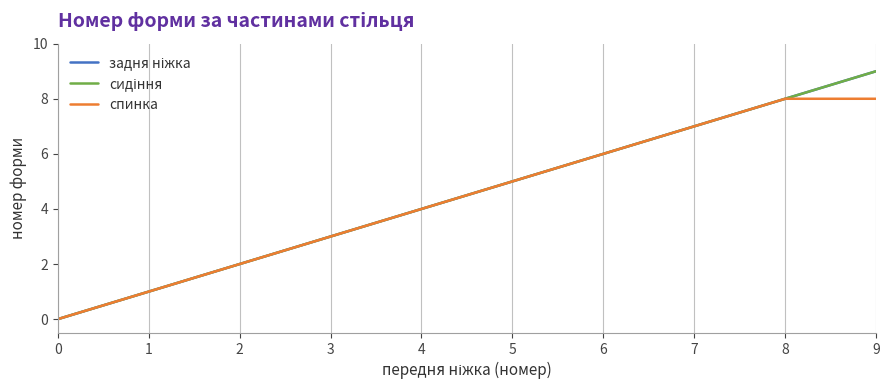

Is this an area chart (filled region under the line)?

No